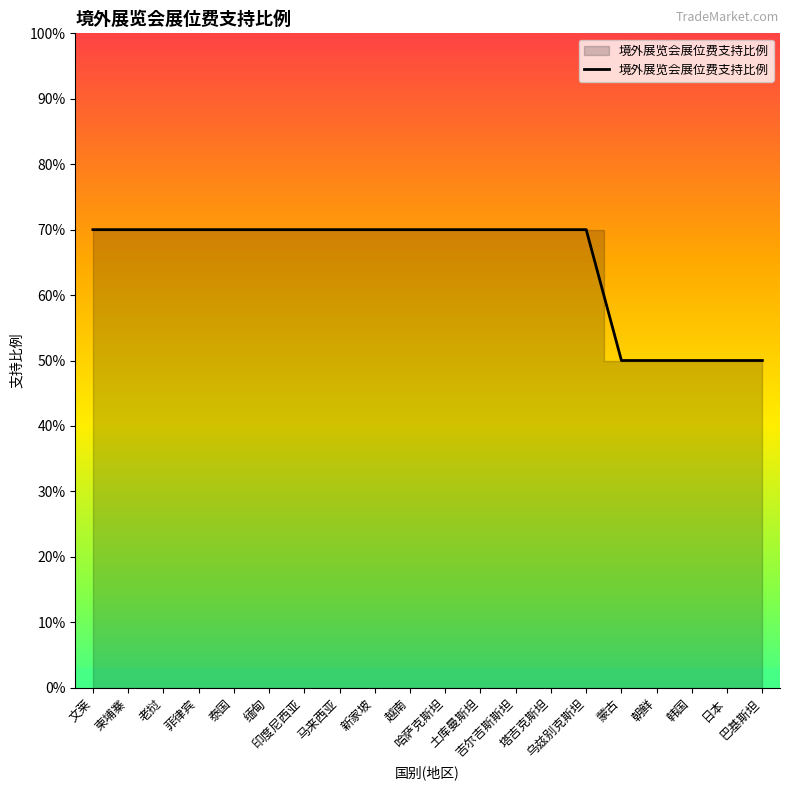

What is the difference between the maximum and minimum values?

0.2